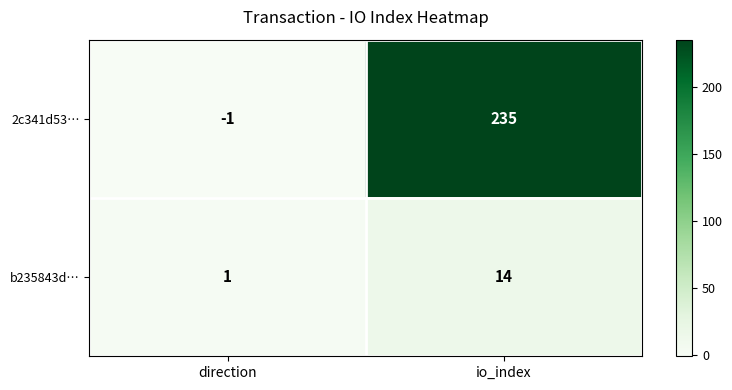

What is the maximum value shown in the chart?

235